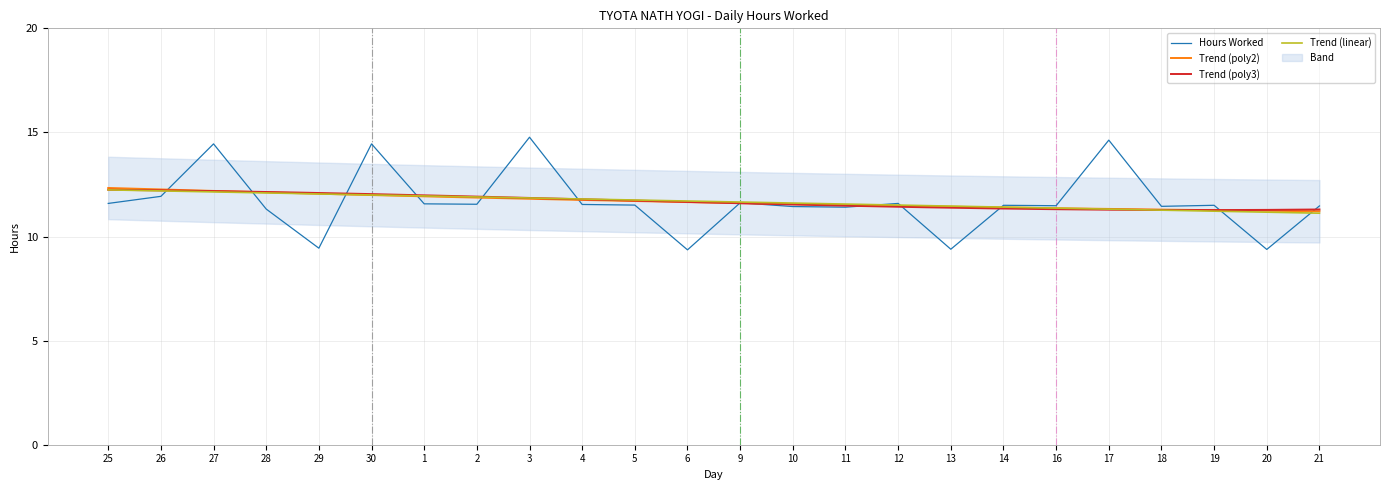

How many categories are shown in the chart?

24